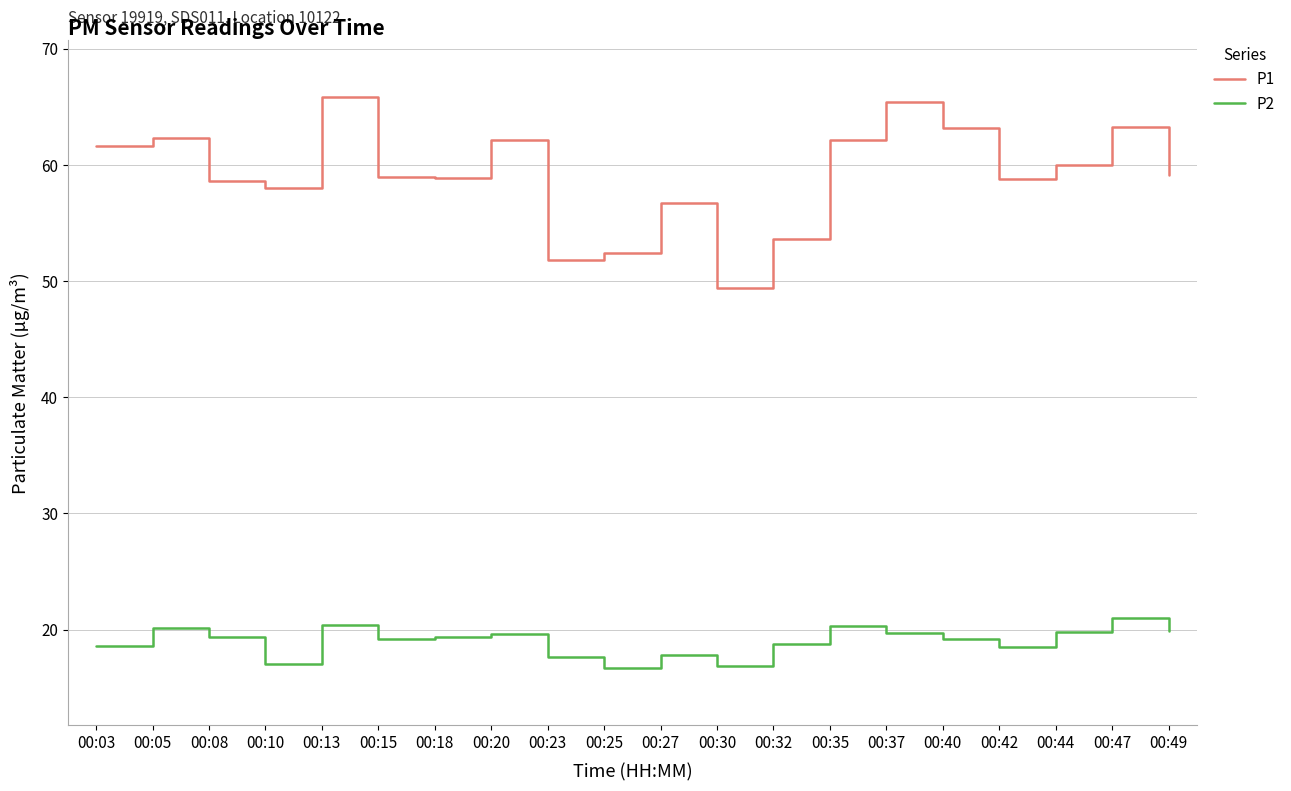

How many series are shown in this chart?

2